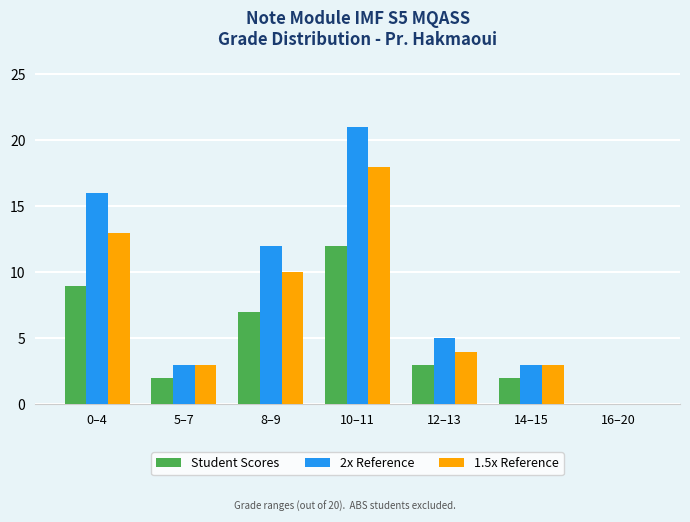

Which series changed the most between 0–4 and 14–15?

2x Reference